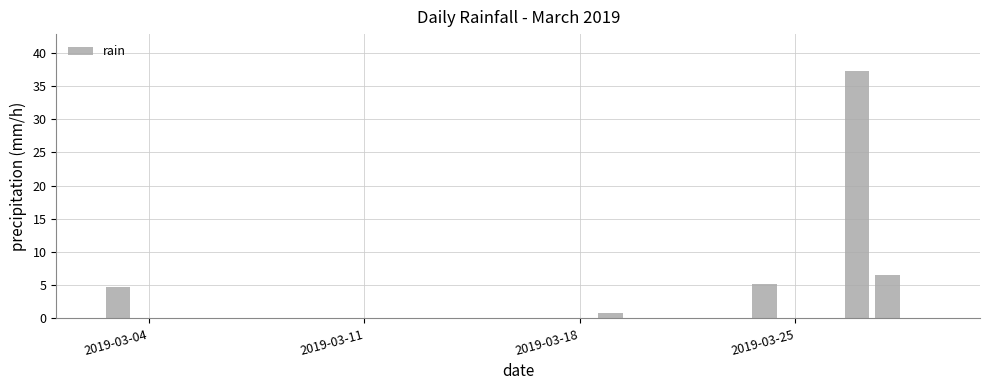

What is the maximum value shown in the chart?

37.2